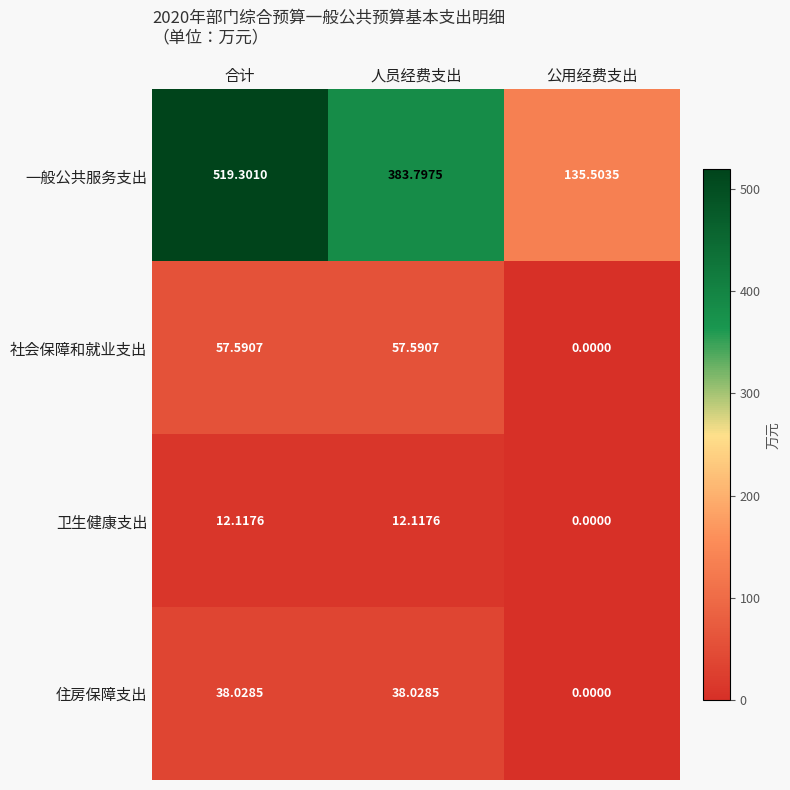

At how many categories does at least one series exceed 154?

2